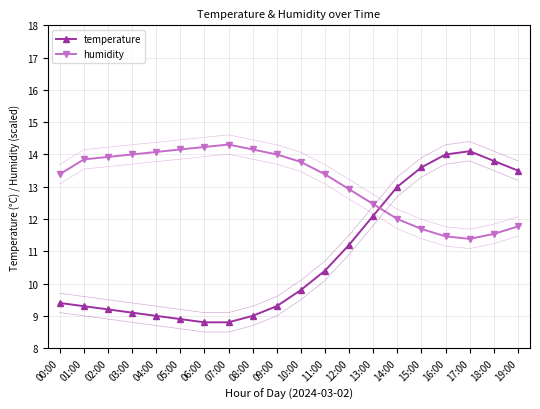

What is the label of the 12th point from the right?

08:00